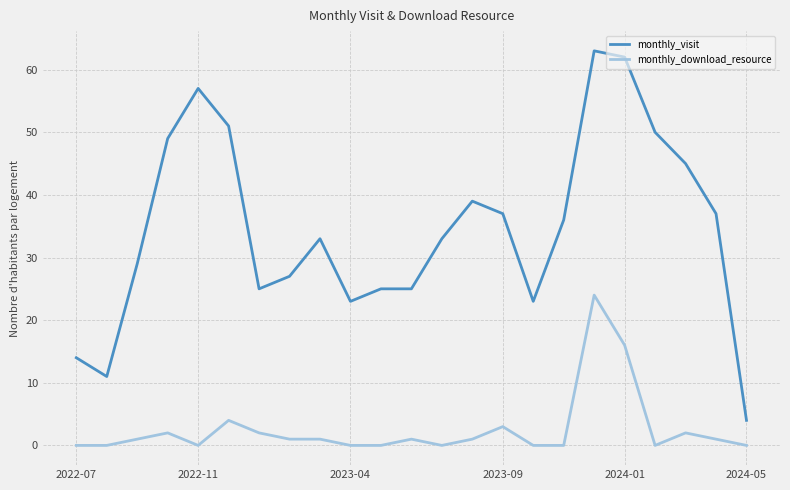

Rank the series by their maximum value, from highest to lowest.

monthly_visit, monthly_download_resource